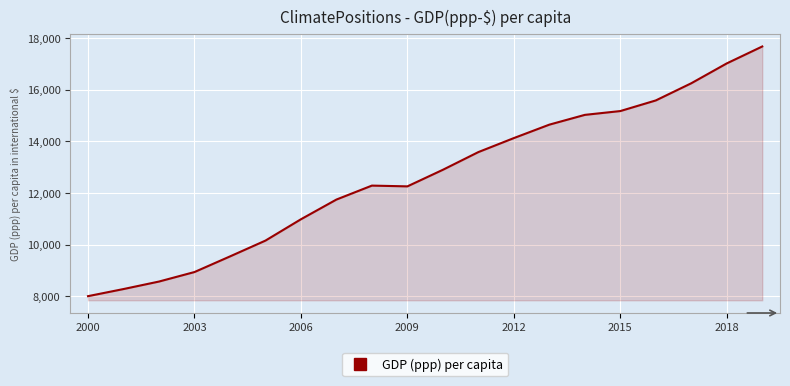

What is the difference between the maximum and minimum values?

9669.4